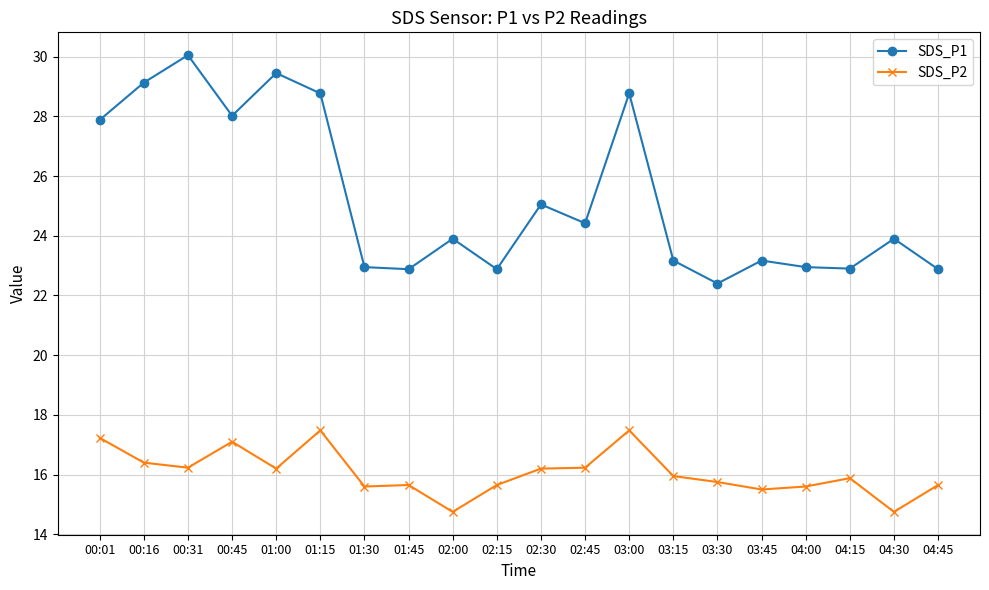

What is the difference between the SDS_P1 values at 02:45 and 01:30?

1.5